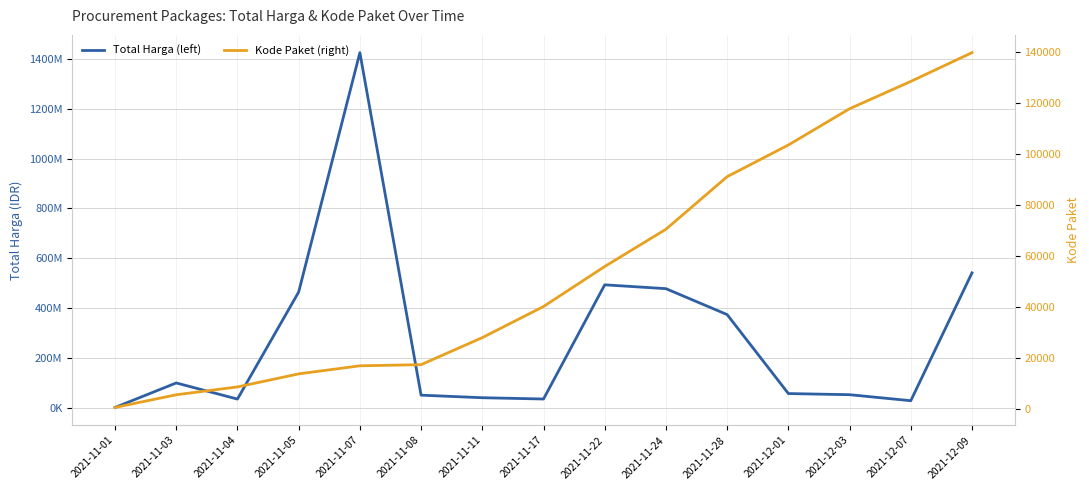

At which category does the chart reach its peak across all series?

2021-11-07